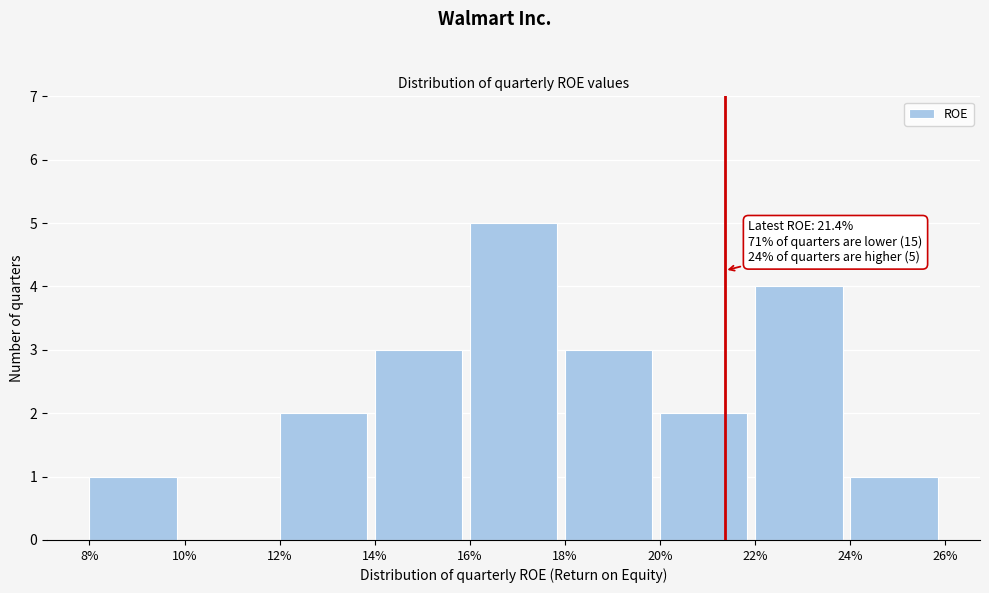

Reading left to right, extract all data points from this chart.

8%=1	10%=0	12%=2	14%=3	16%=5	18%=3	20%=2	22%=4	24%=1